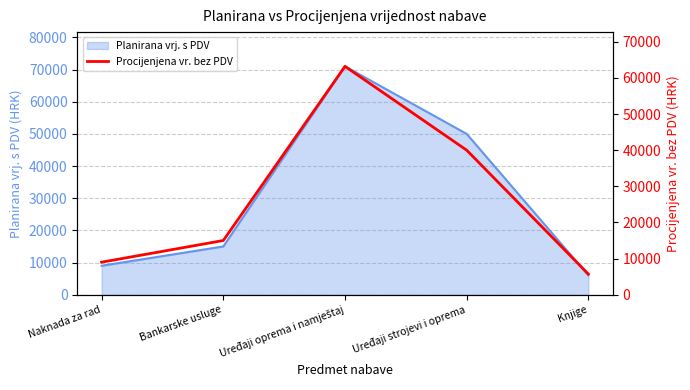

What is the approximate value of Planirana vrj. s PDV at Bankarske usluge?

15000